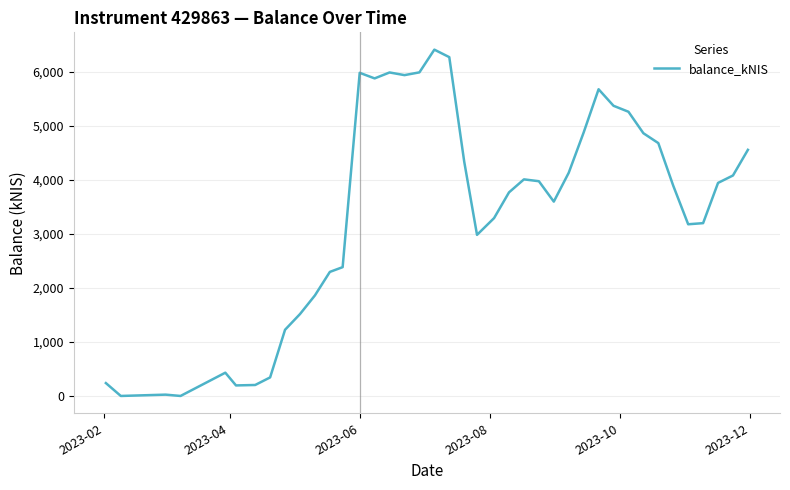

How many categories are shown in the chart?

40